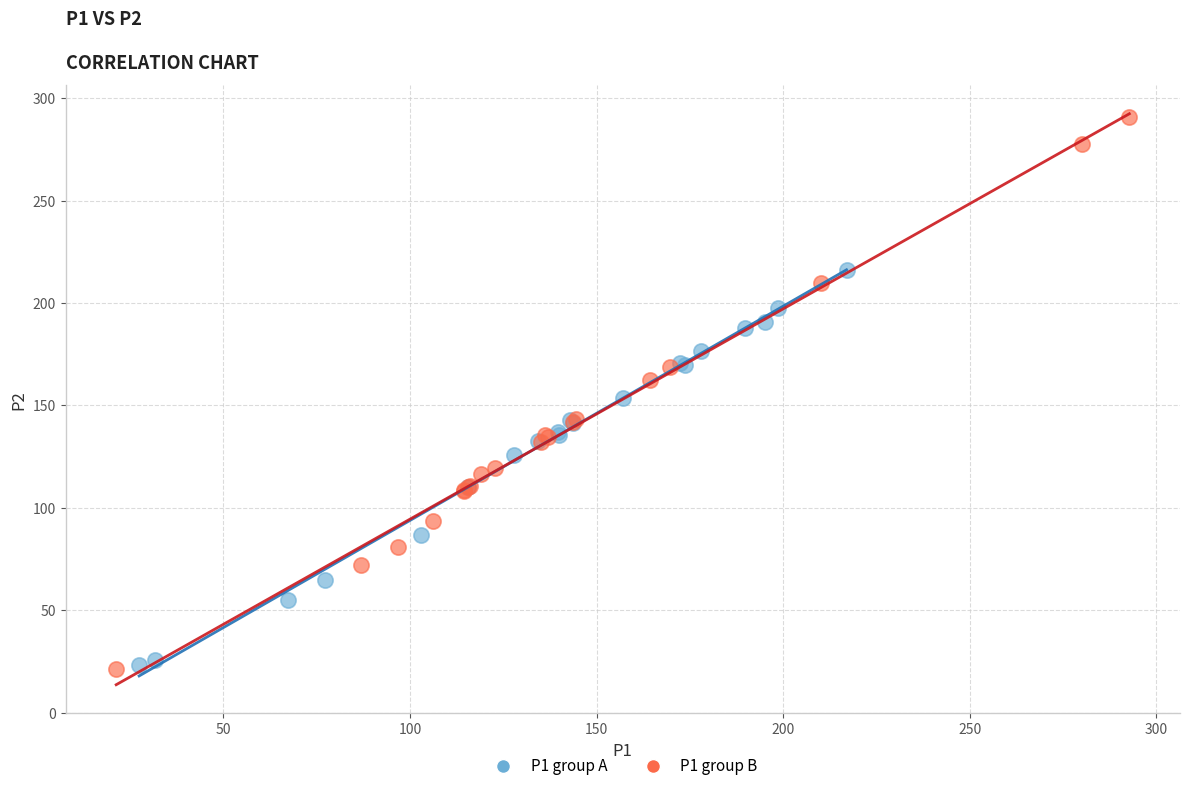

Which series has the largest Y range (max minus min)?

P1 group B